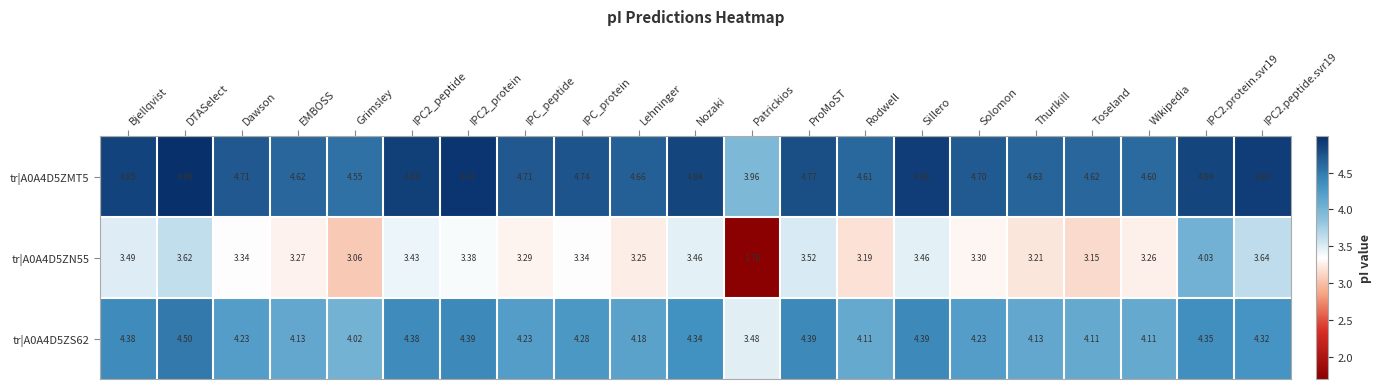

How many distinct data groups are displayed?

3